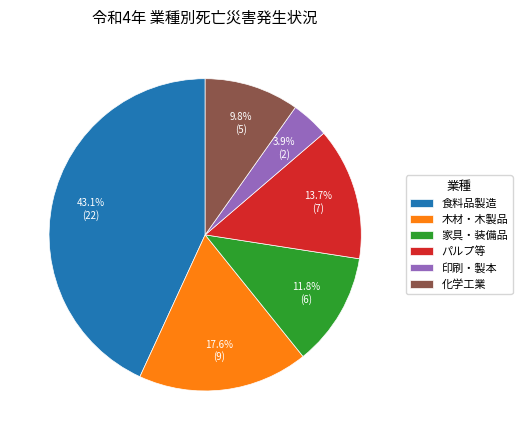

The パルプ等 slice represents 14% of the pie. True or false?

True